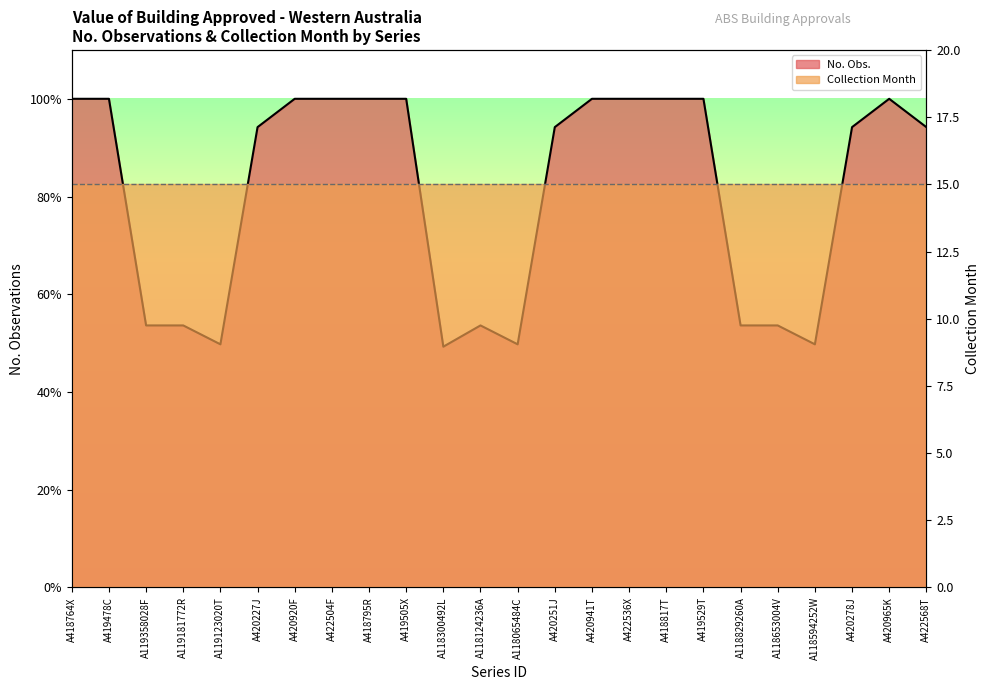

Count the number of values greater than 94.

15